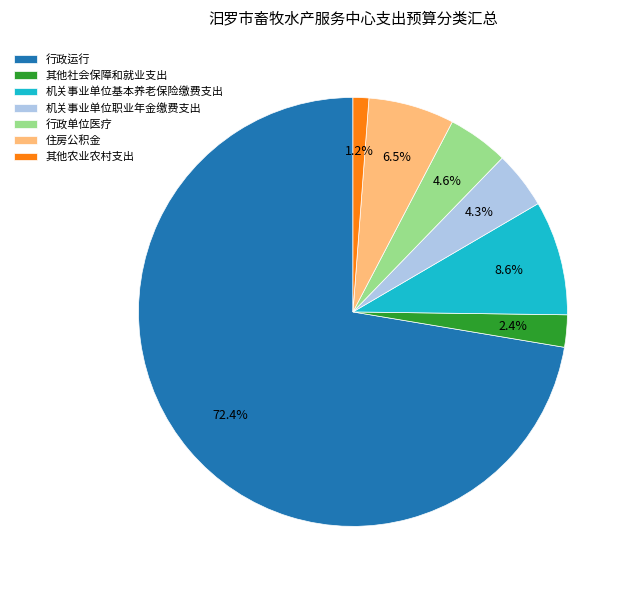

What percentage is the 其他社会保障和就业支出 slice, to the nearest percent?

2%